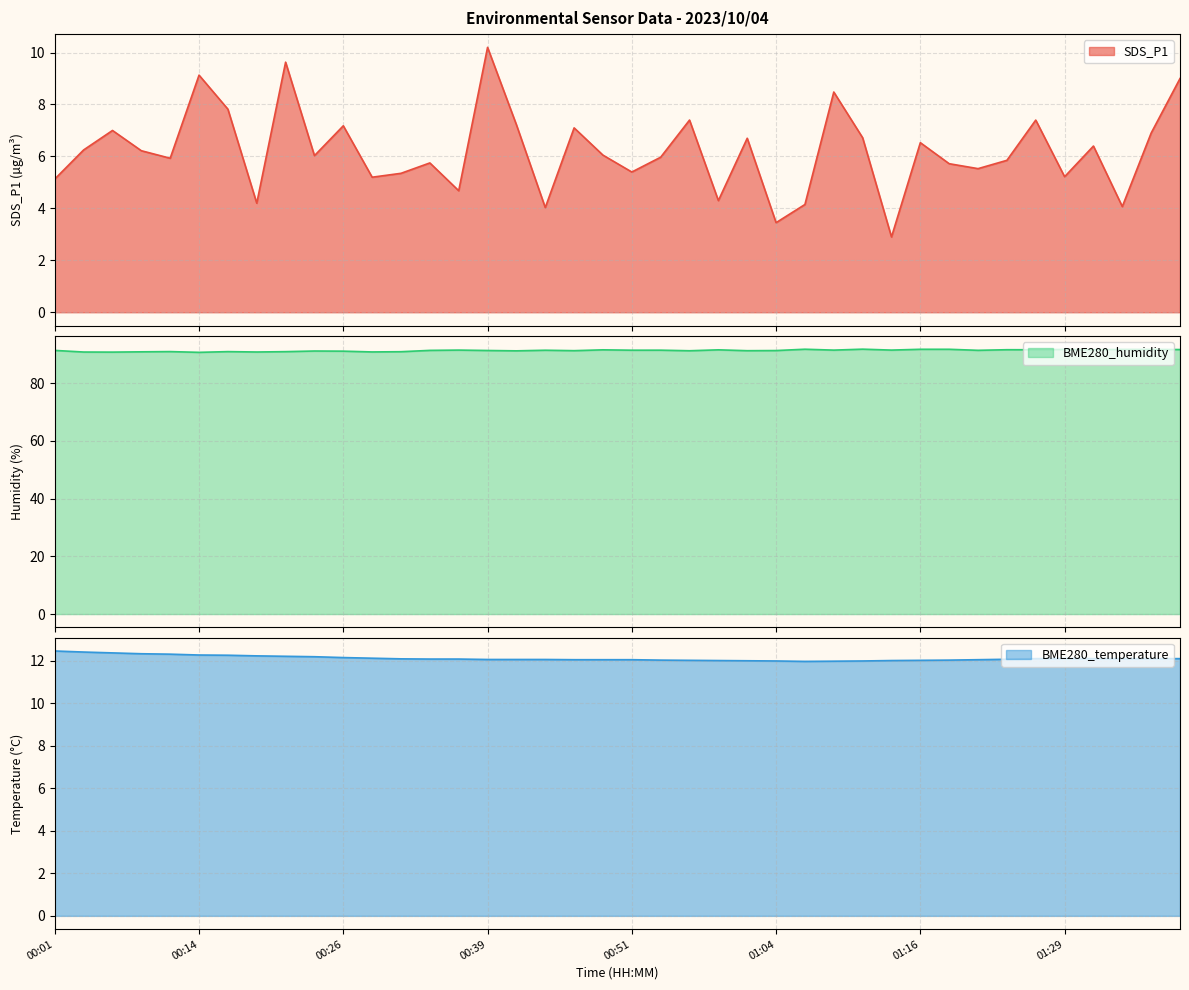

Where is BME280_humidity nearest to the value 91?

00:11